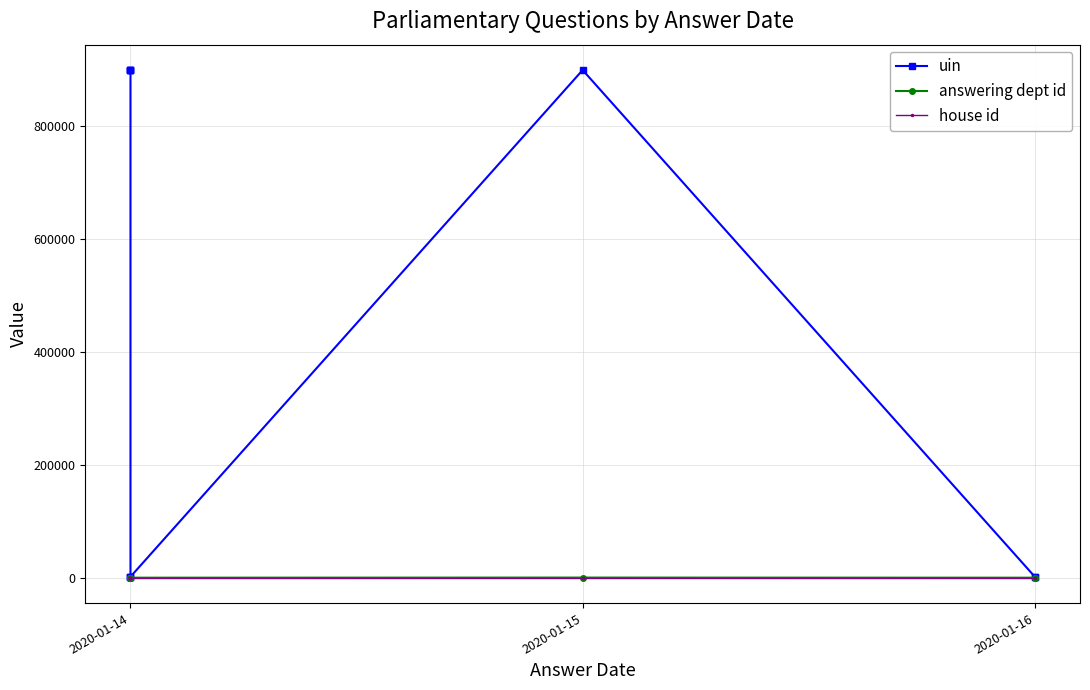

Is it true that house id equals 1 at 2020-01-14?

True